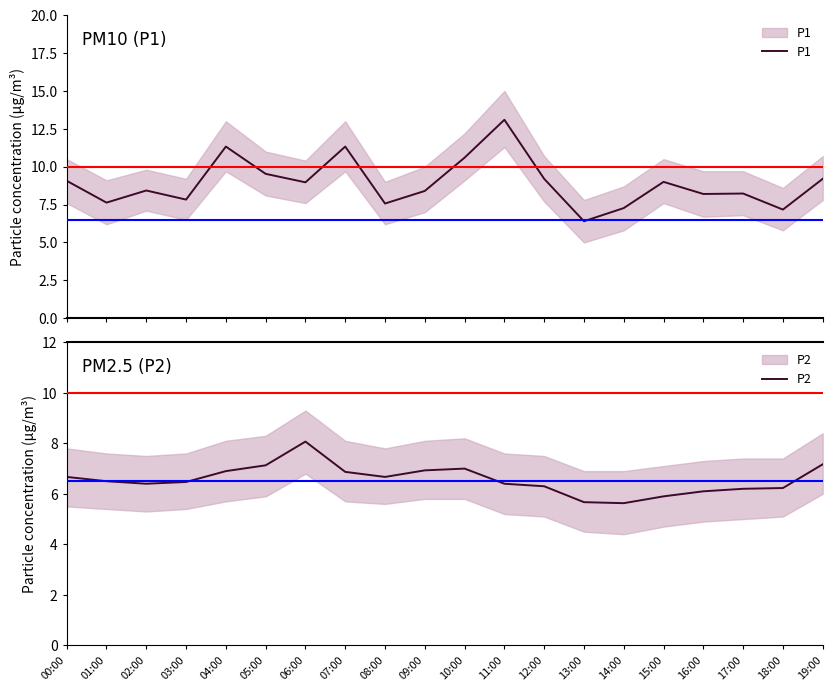

True or false: P1 has a value of 7.3 at 14:00.

True